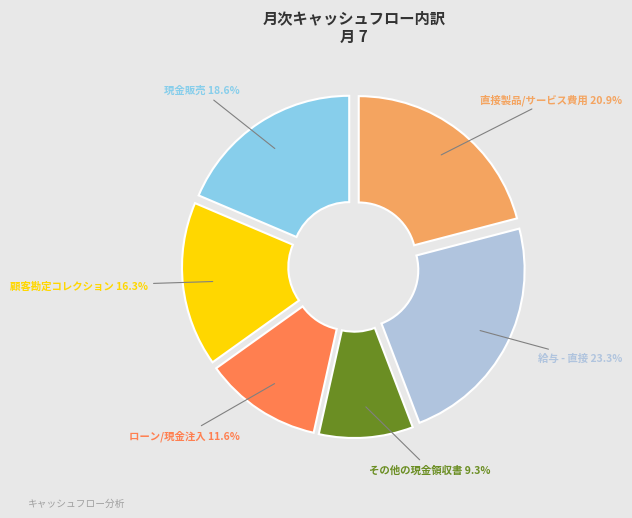

Count the number of slices in the pie.

6